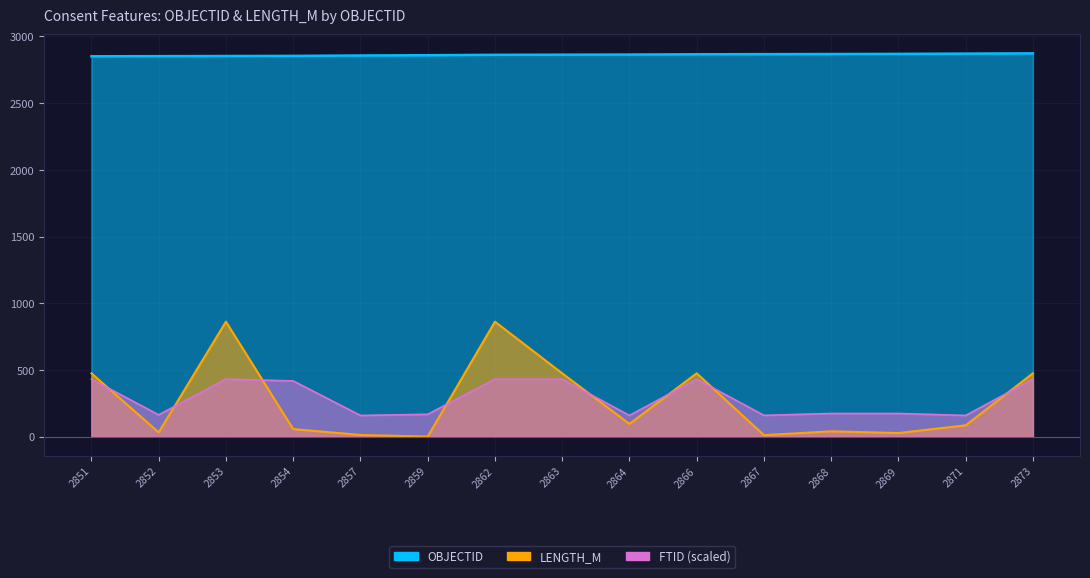

What is the value of the FTID_scaled point at the 12th from the left?

173.7